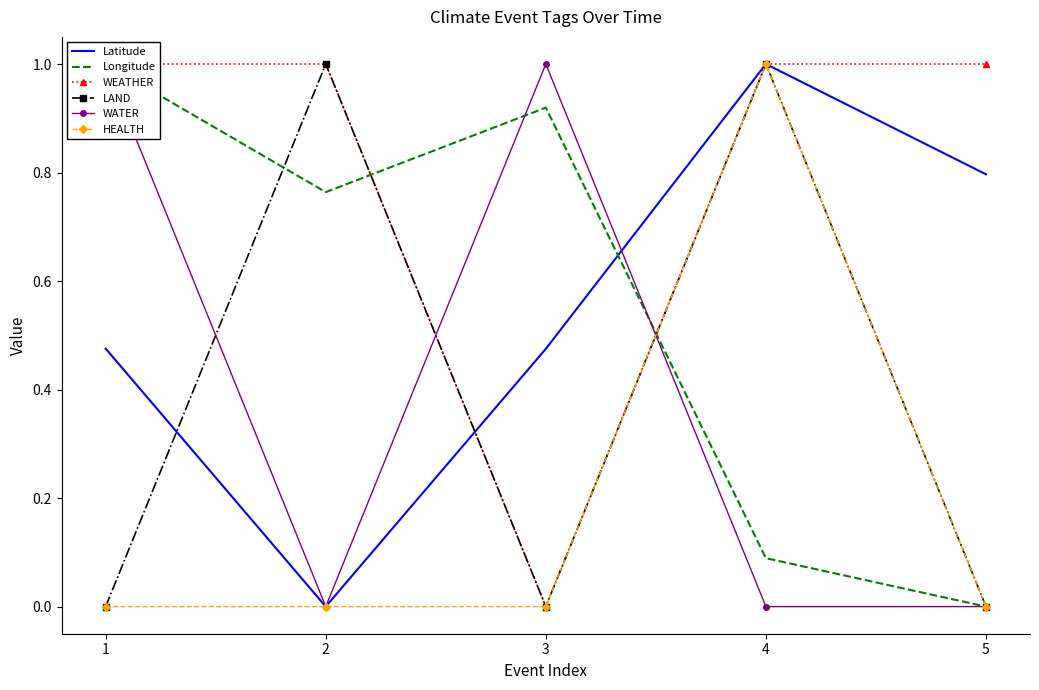

At which label does WATER reach its minimum?

2